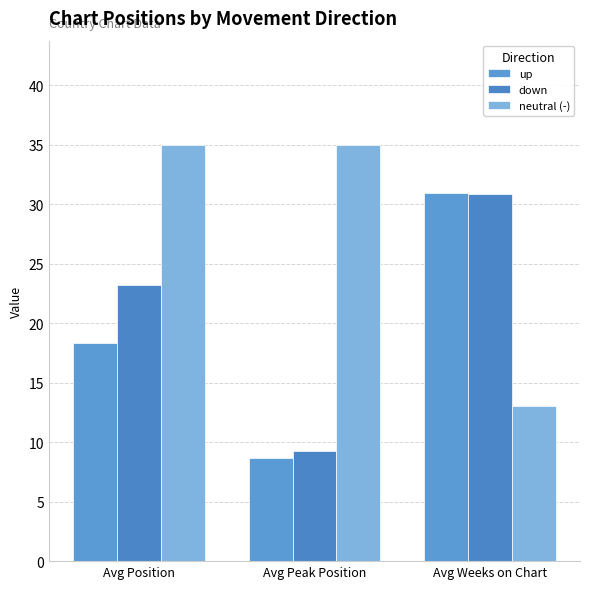

What is the smallest value displayed?

8.7